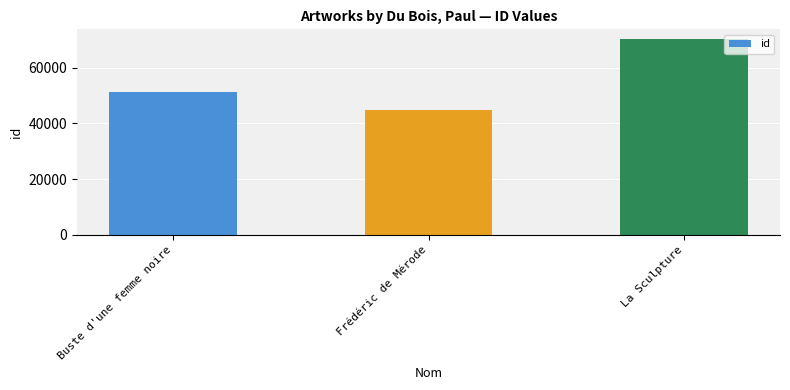

Rank the categories by value from highest to lowest.

La Sculpture, Buste d'une femme noire, Frédéric de Mérode